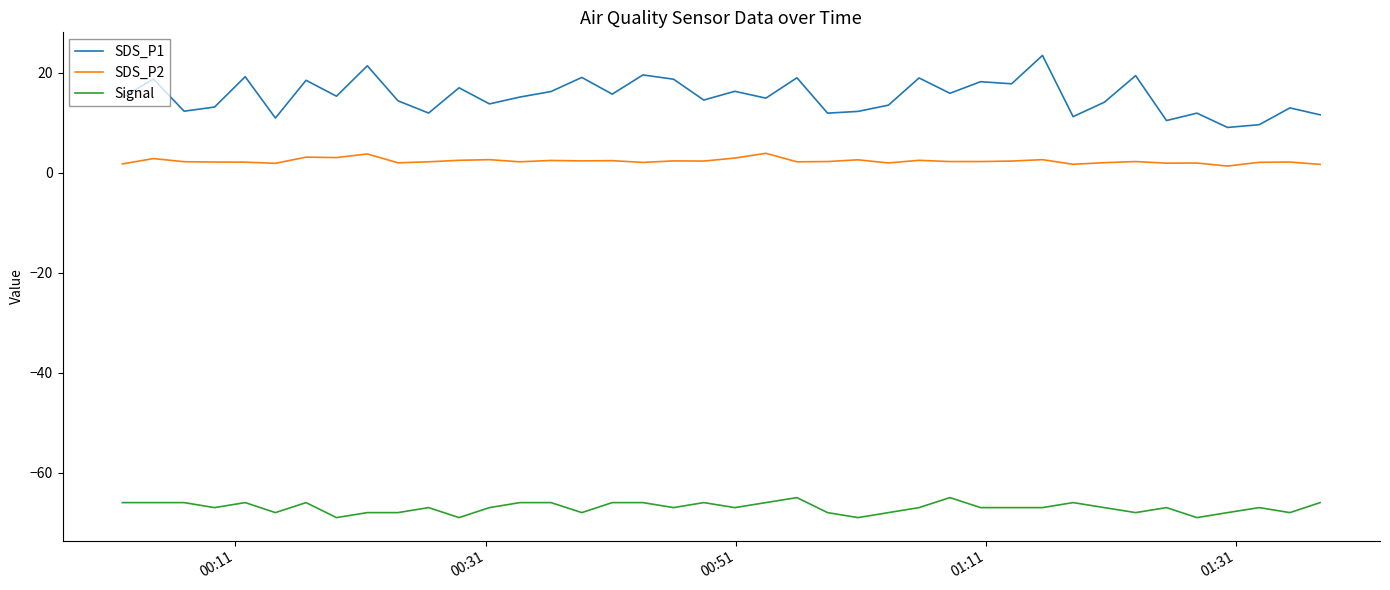

True or false: SDS_P1 has more than 0 points higher than both neighbors.

True